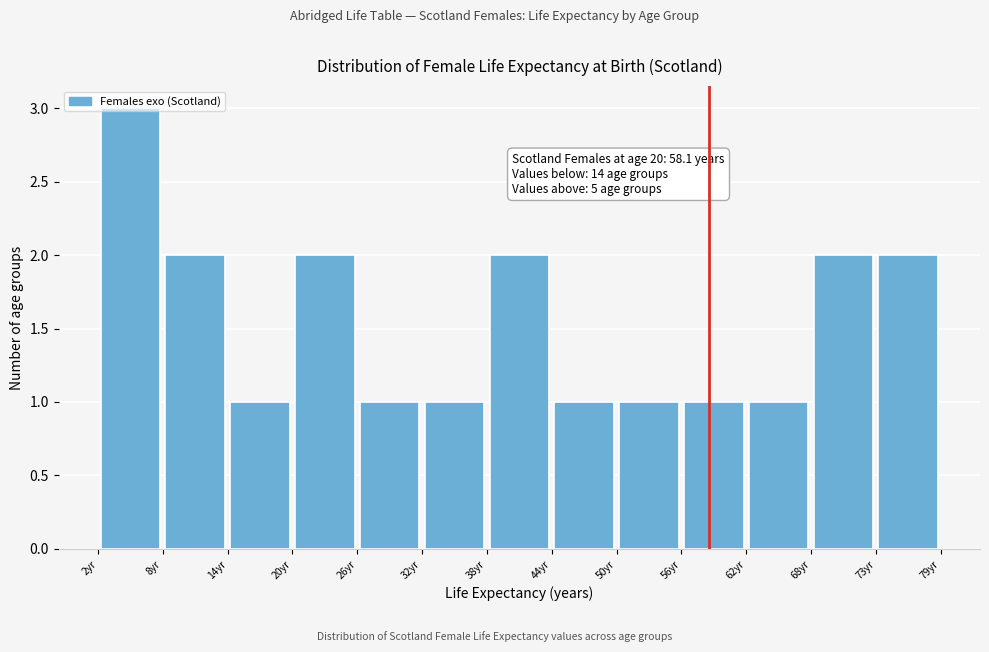

Which range on the x-axis has the tallest bar?

2 to 8